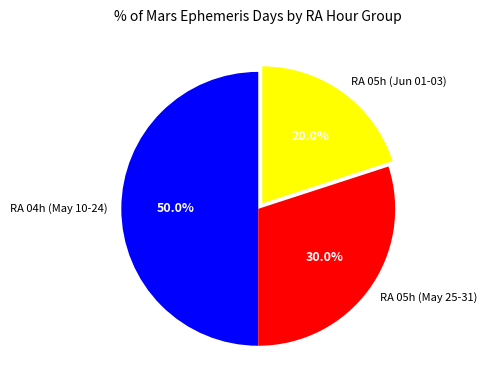

Is RA 05h (May 25-31) the majority of the pie?

No